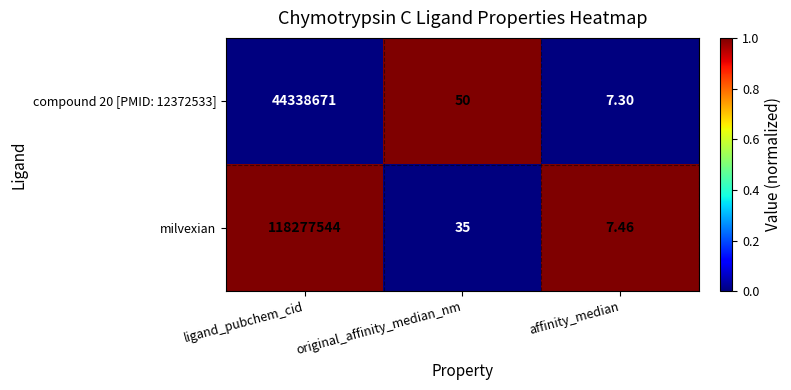

At which label does compound 20 [PMID: 12372533] reach its peak?

ligand_pubchem_cid